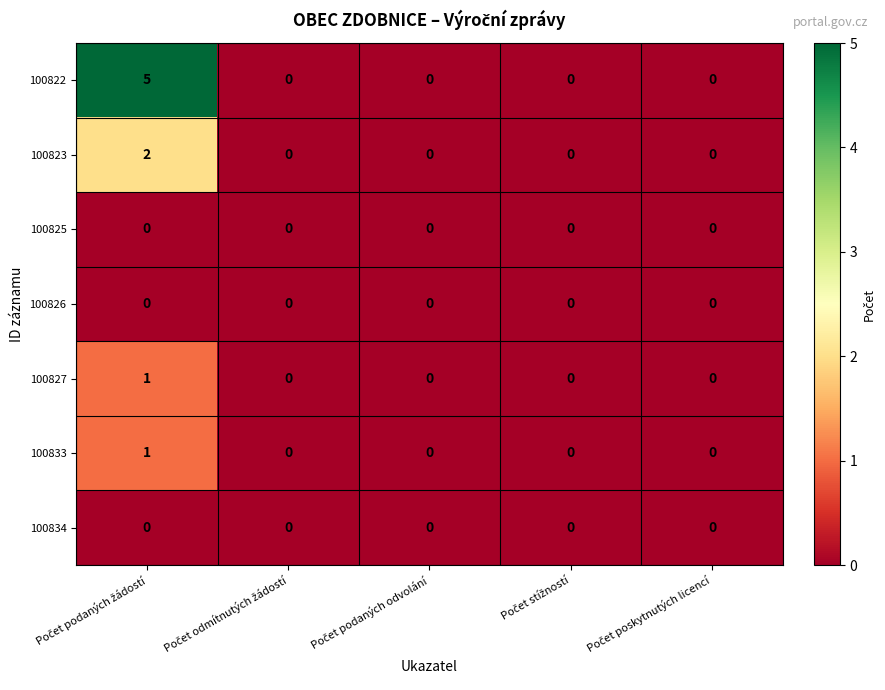

Count the 100823 values in the range 0 to 1.

4